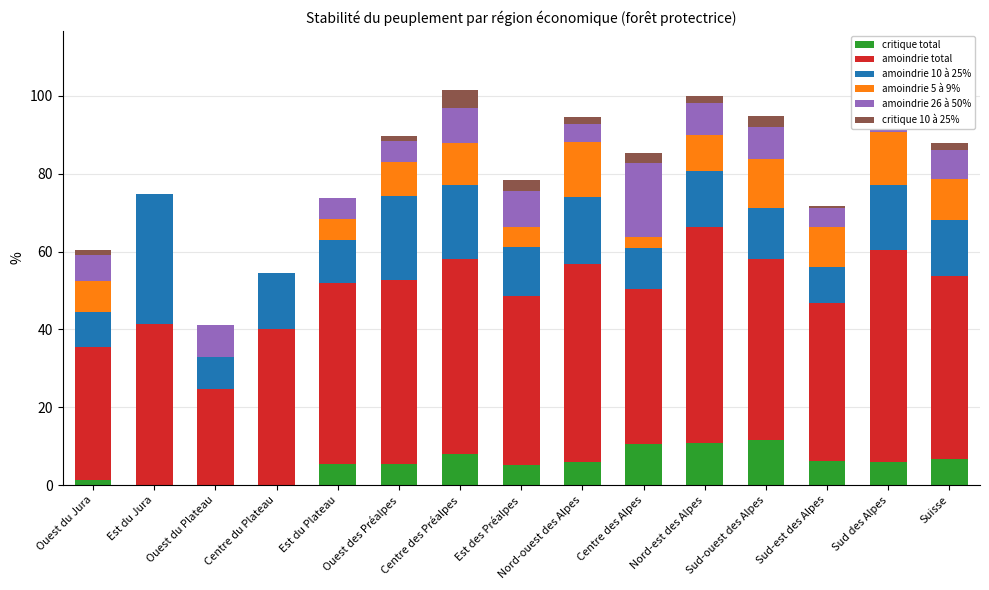

What is the total value across all series at Est du Plateau?

73.9